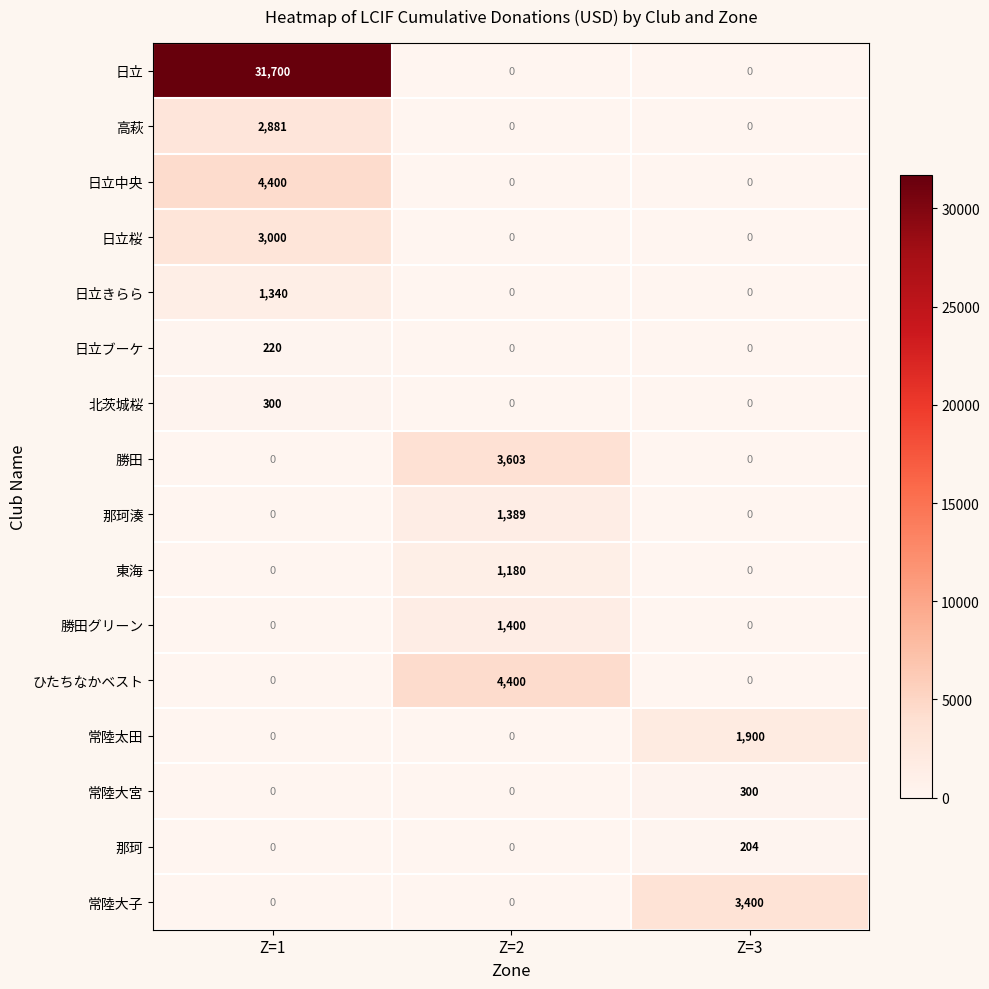

What is the difference between the highest and lowest values at Z=1?

31700